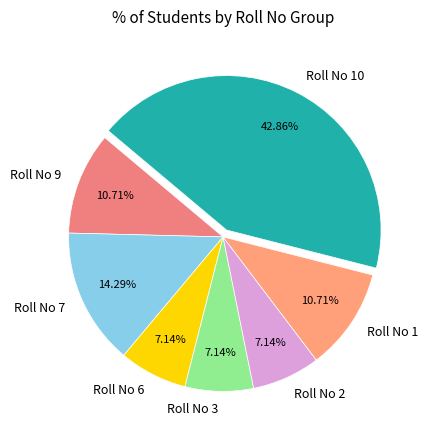

Does Roll No 9 account for over 50% of the chart?

No